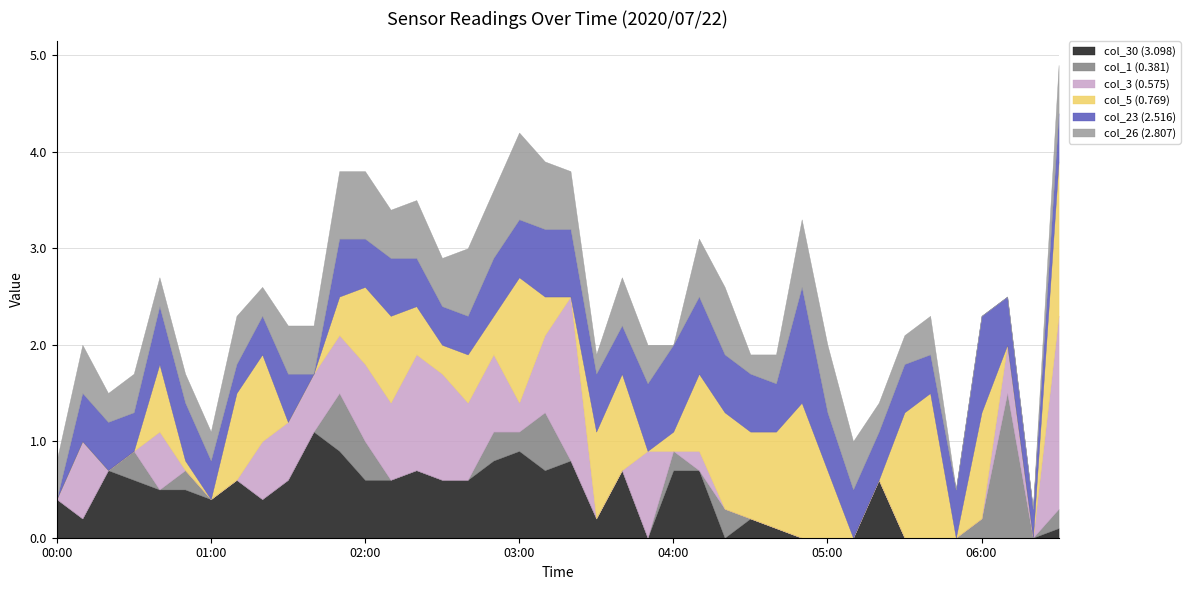

At which category does the chart reach its minimum across all series?

03:50